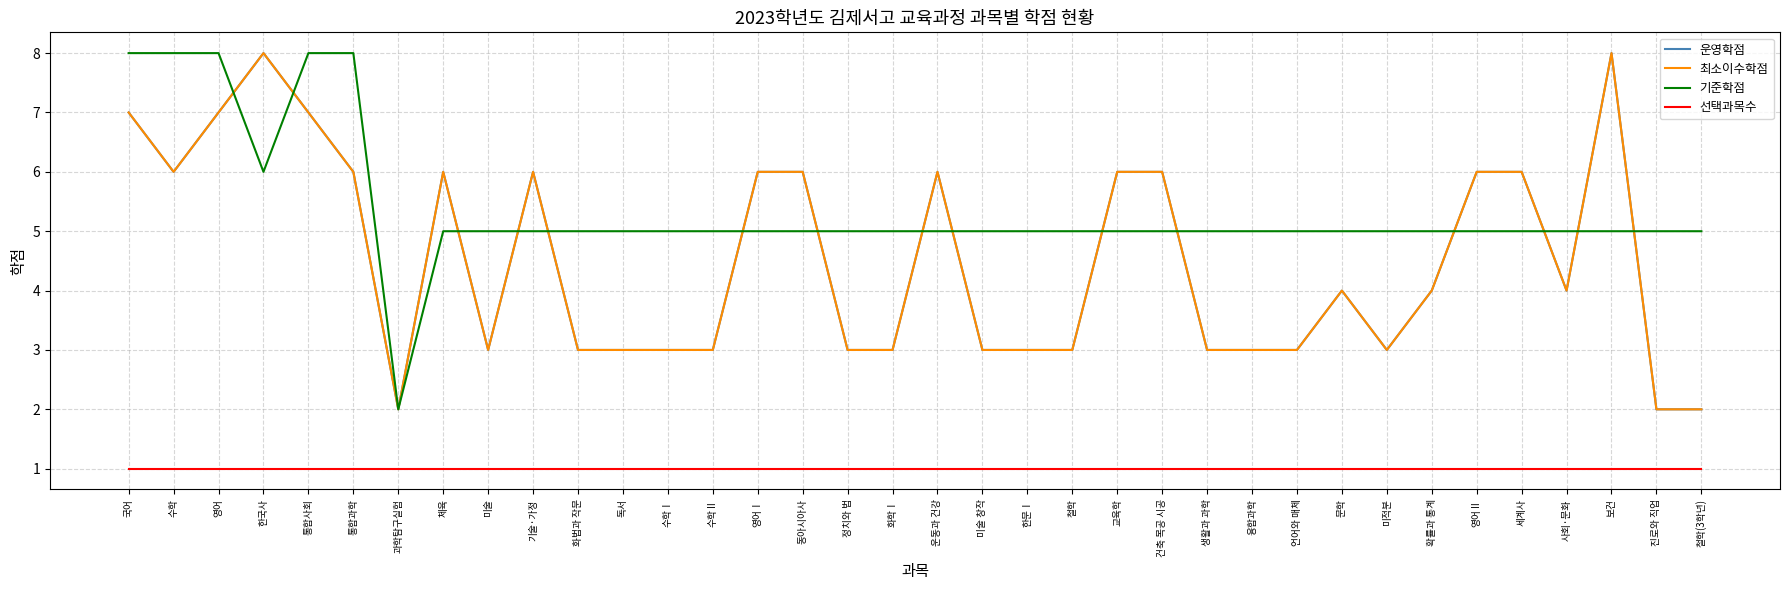

At which category does the chart reach its peak across all series?

한국사